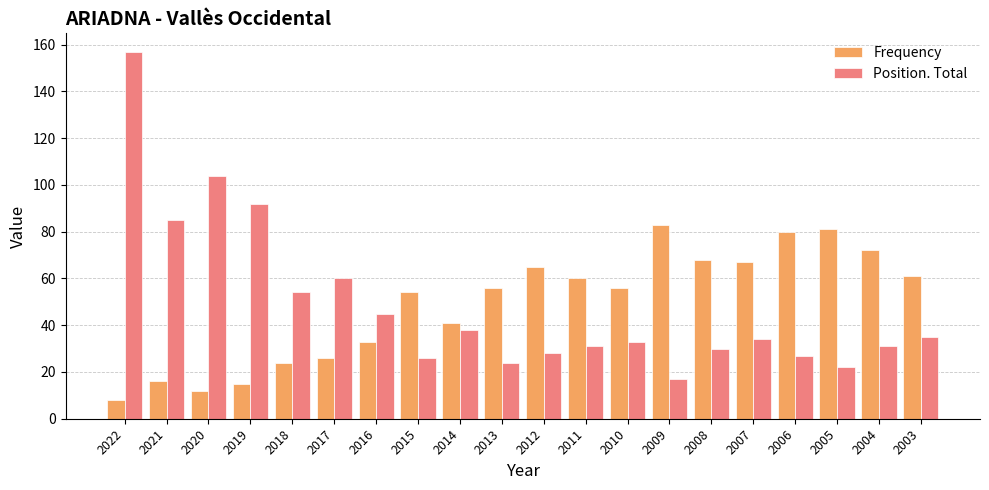

Does the chart contain stacked bars?

No